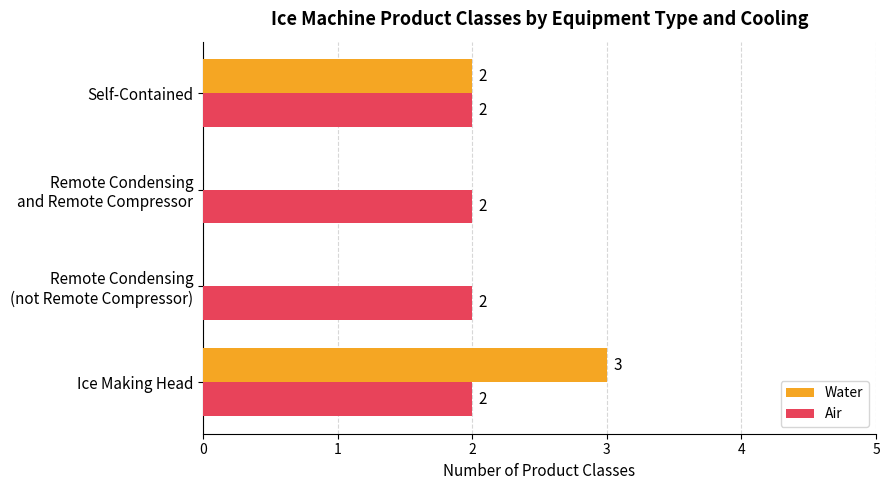

The Water series shows 5 at Ice Making Head. True or false?

False